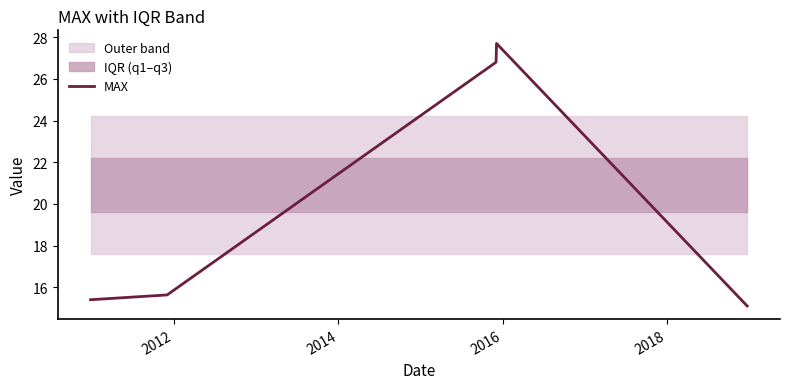

Which category has the highest value across all series?

2016